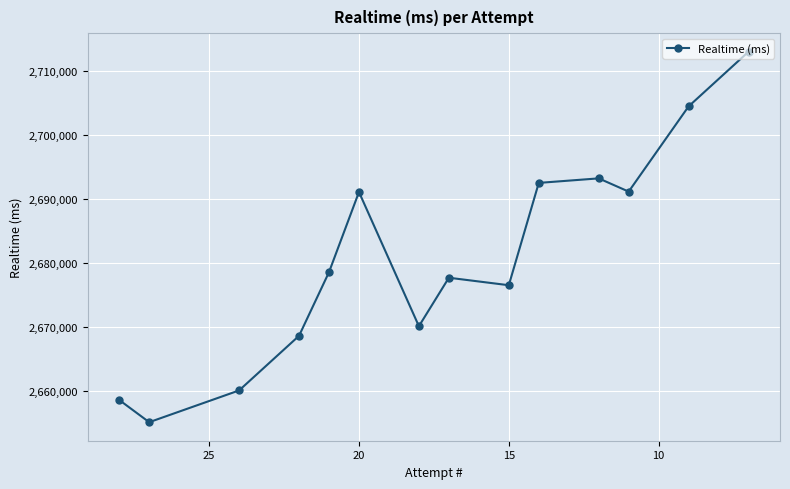

How many lines are shown in the chart?

1